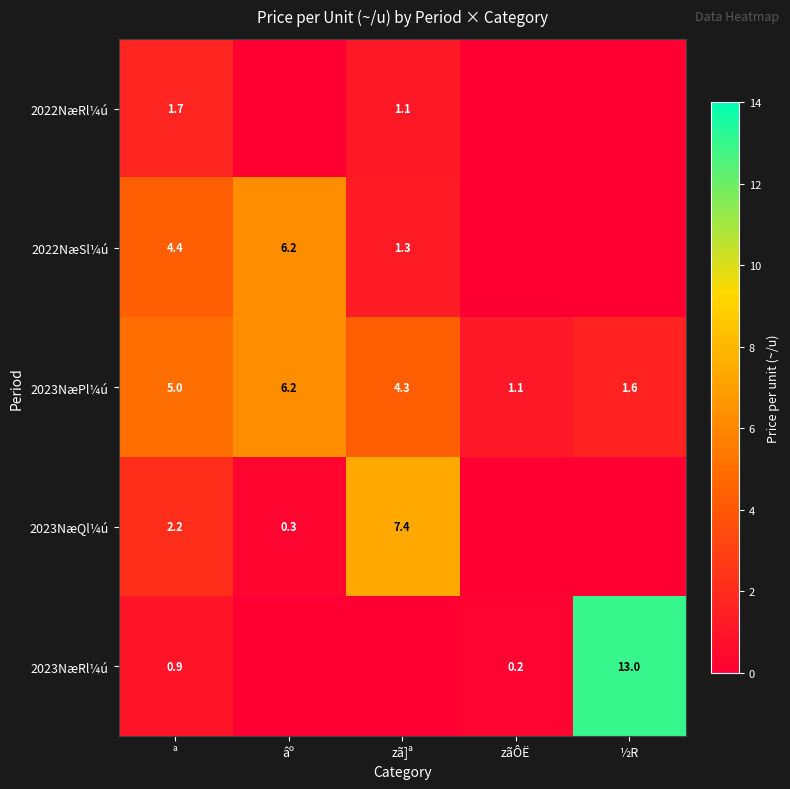

What is the difference between the 2022NæSl¼ú values at ª and zã]ª?

3.1